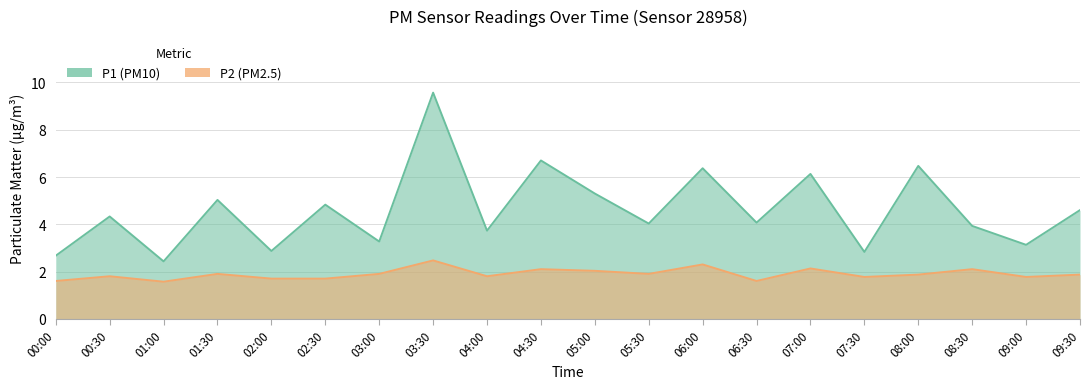

What is the difference between the maximum and minimum values in the P1 series?

7.1